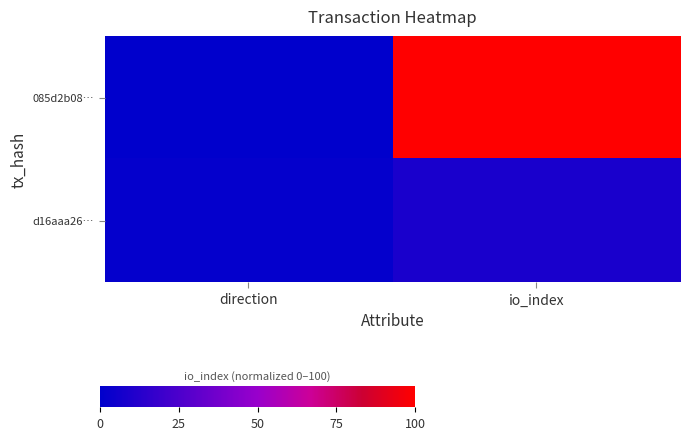

How many data points does each series have?

2